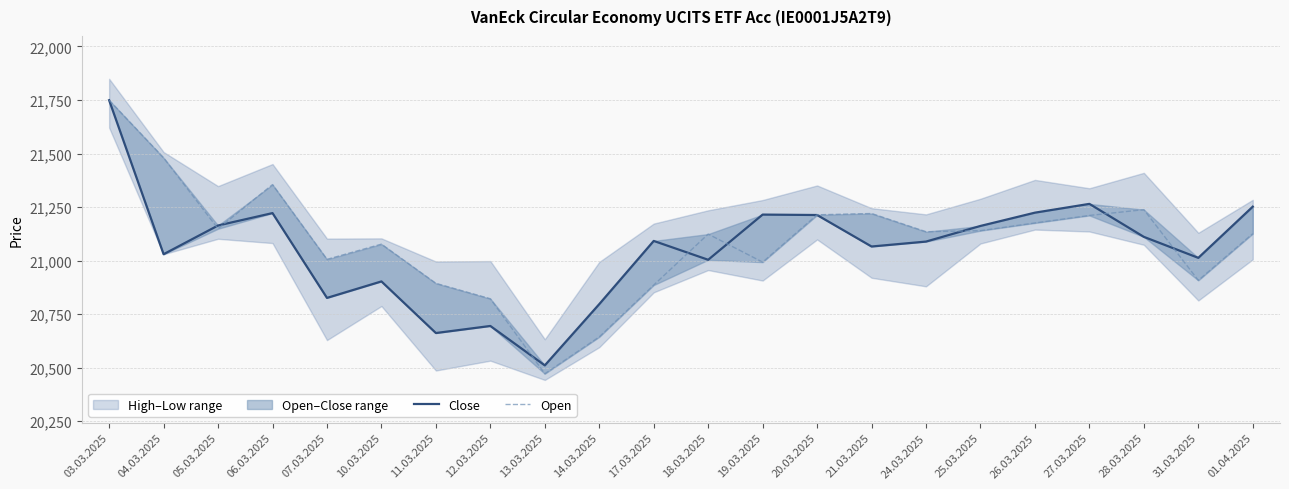

What is the difference between the highest and lowest values at 13.03.2025?

39